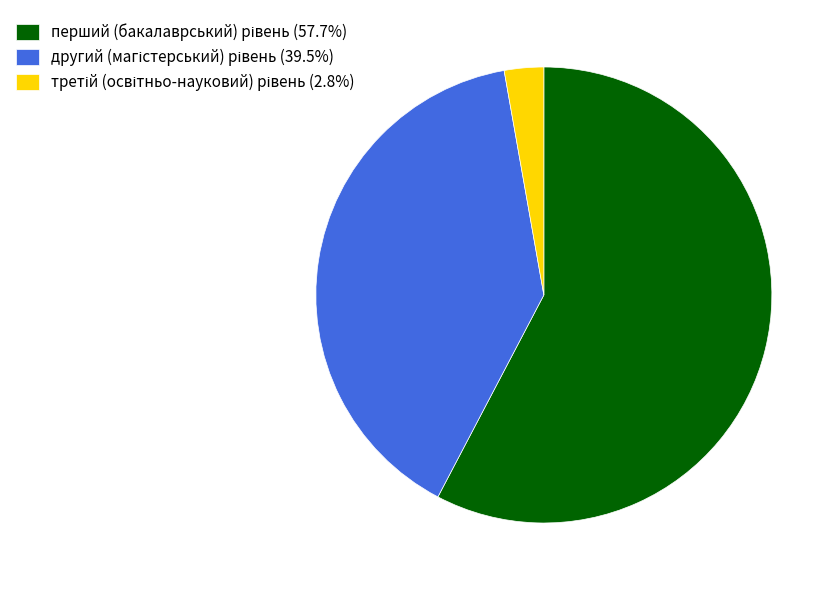

Is there a majority slice in this chart?

Yes